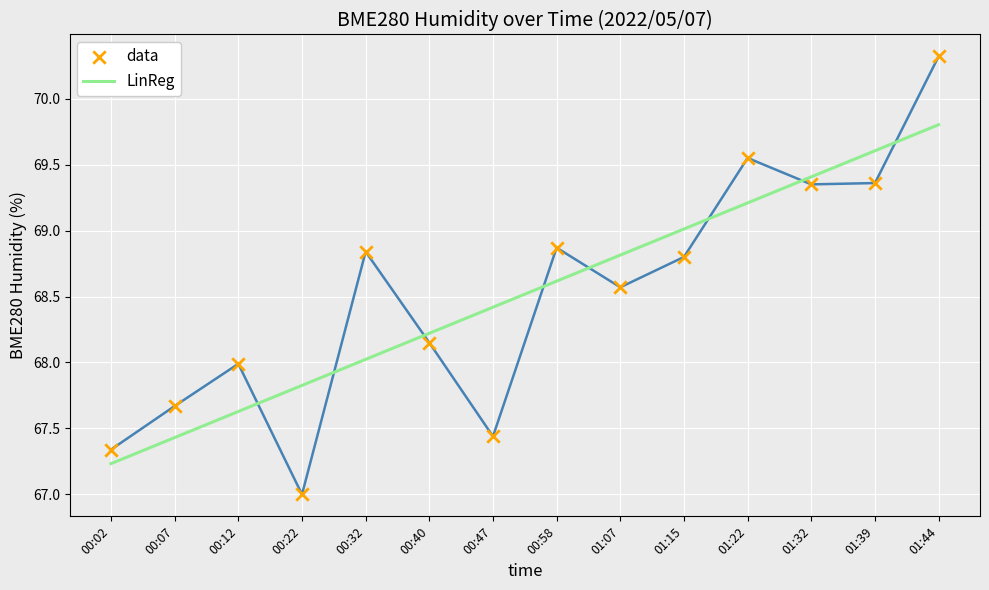

What is the total value across all series at 01:07?

137.4